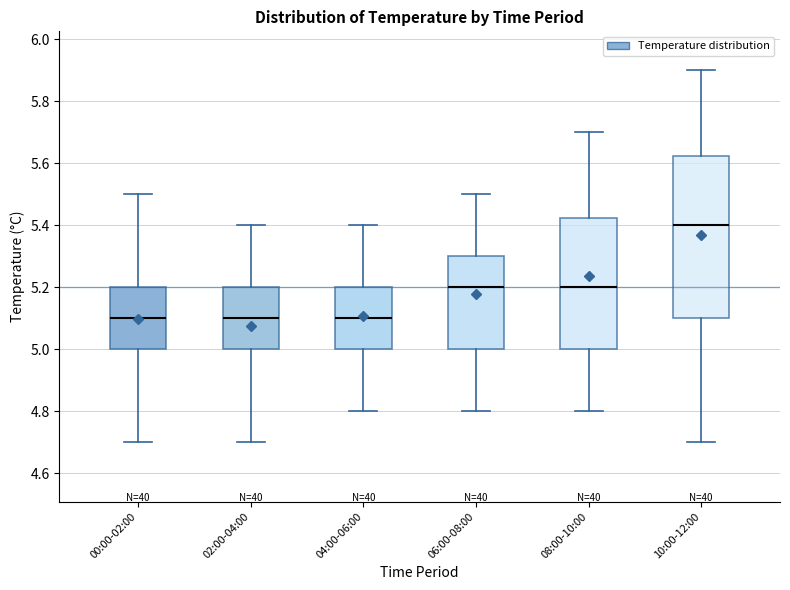

Reading left to right, read every box against the y-axis: the position of its median line, the range the box covers, and the ends of its whiskers. The values are not printed on the chart, so give them approximately, as read against the axis.

00:00-02:00: median 5.10, box 5.00 to 5.20, whiskers 4.70 to 5.50
02:00-04:00: median 5.10, box 5.00 to 5.20, whiskers 4.70 to 5.40
04:00-06:00: median 5.10, box 5.00 to 5.20, whiskers 4.80 to 5.40
06:00-08:00: median 5.20, box 5.00 to 5.30, whiskers 4.80 to 5.50
08:00-10:00: median 5.20, box 5.00 to 5.42, whiskers 4.80 to 5.70
10:00-12:00: median 5.40, box 5.10 to 5.62, whiskers 4.70 to 5.90